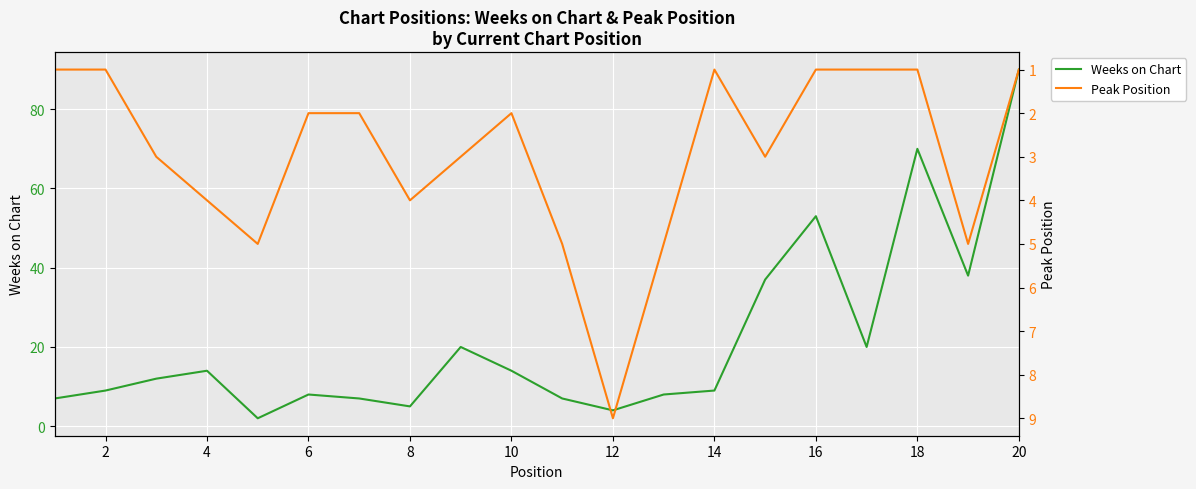

How many data points does each series have?

20